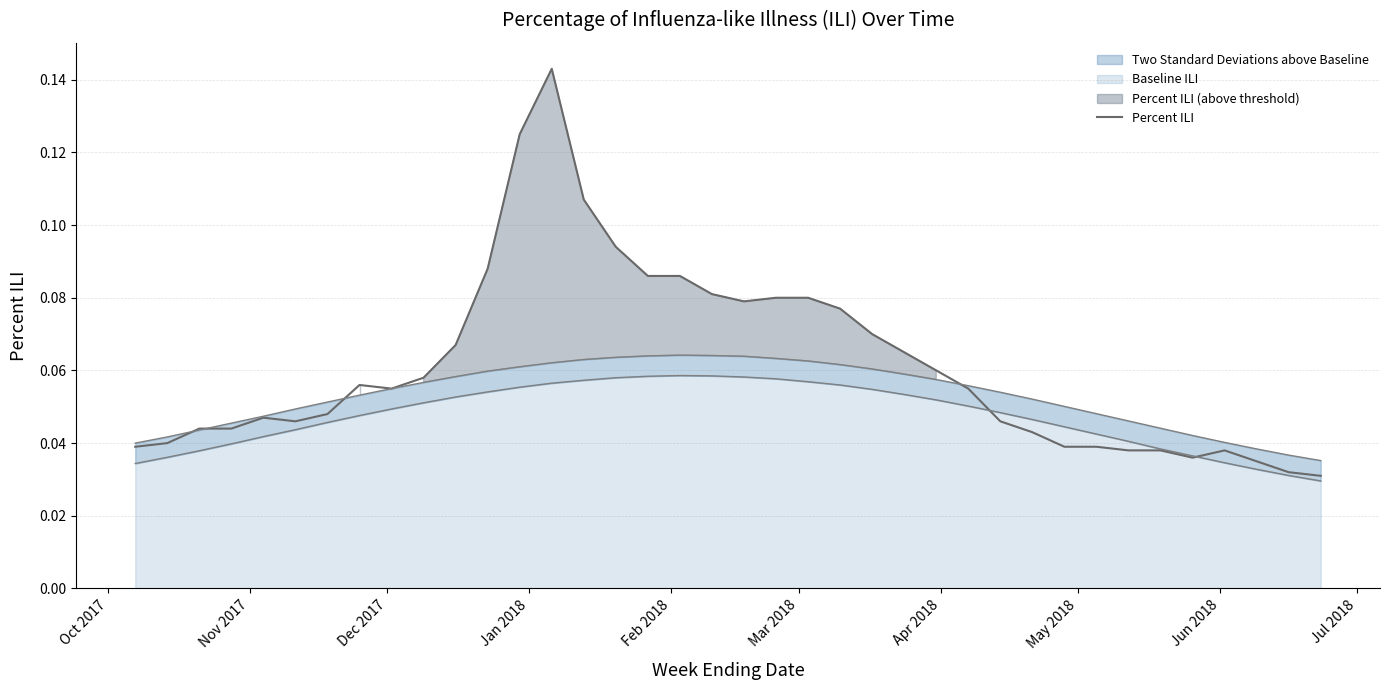

Reading left to right, what are all the values shown in this chart?

0.0	0.0	0.0	0.0	0.0	0.0	0.0	0.1	0.1	0.1	0.1	0.1	0.1	0.1	0.1	0.1	0.1	0.1	0.1	0.1	0.1	0.1	0.1	0.1	0.1	0.1	0.1	0.0	0.0	0.0	0.0	0.0	0.0	0.0	0.0	0.0	0.0	0.0